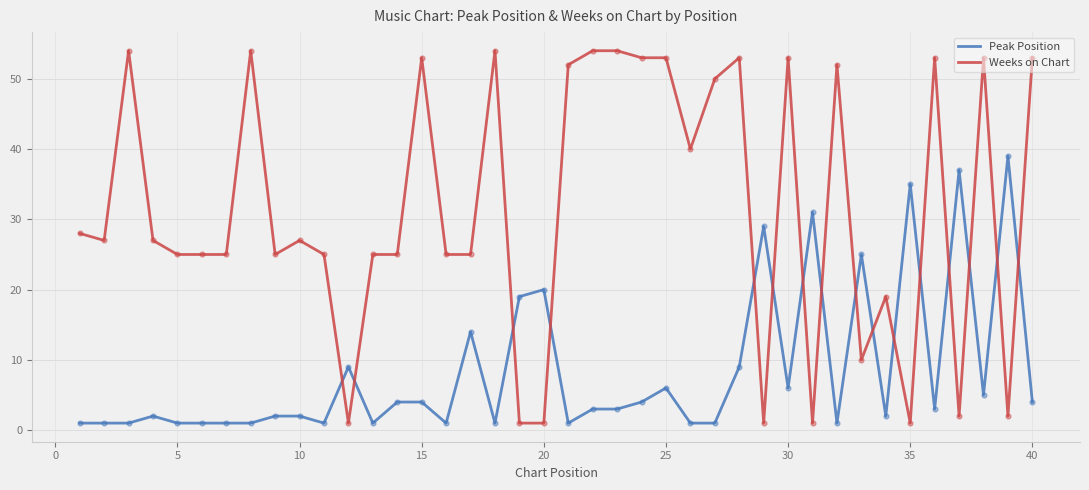

Which series has the largest total across all categories?

Weeks on Chart